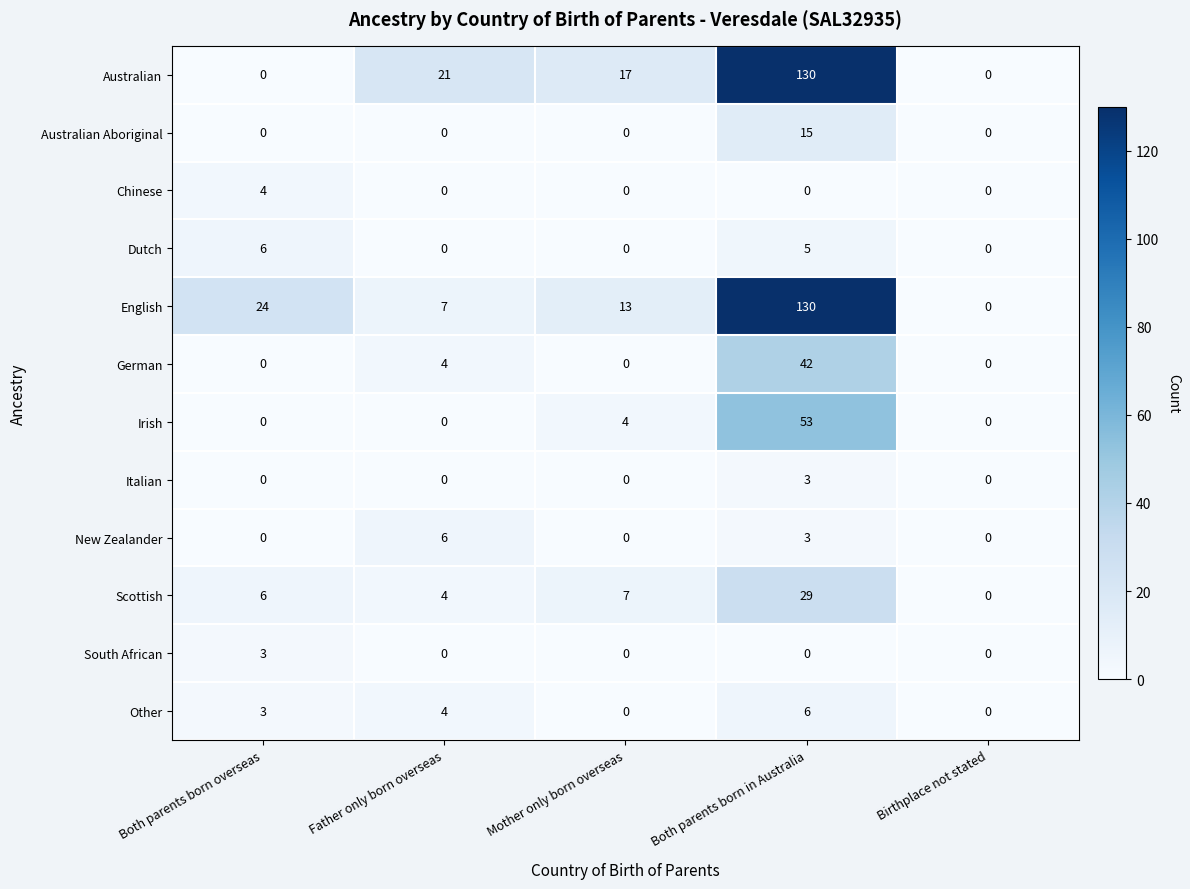

Which series has the largest total across all categories?

English